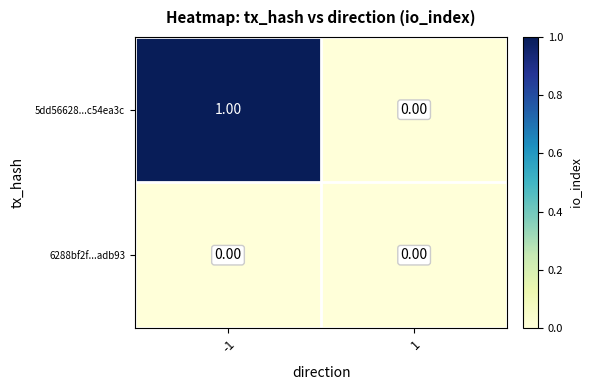

List the labels in order of 5dd56628...c54ea3c value, largest first.

-1, 1